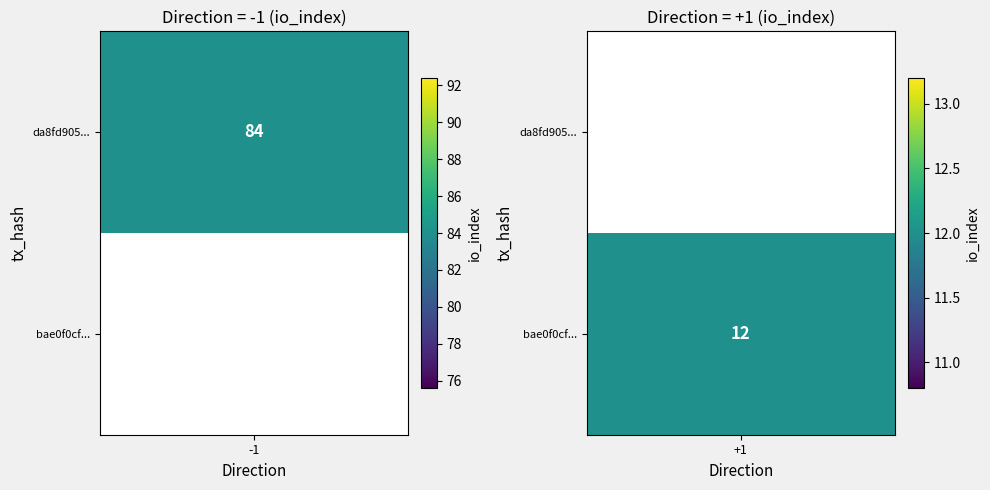

Reading left to right, list all the values displayed in this chart.

da8fd9055c862f6aa40225559e1dc5d2a47f029: -1	84
bae0f0cf370cbc5a3d7a5c53858dc04bb96ce57: 1	12